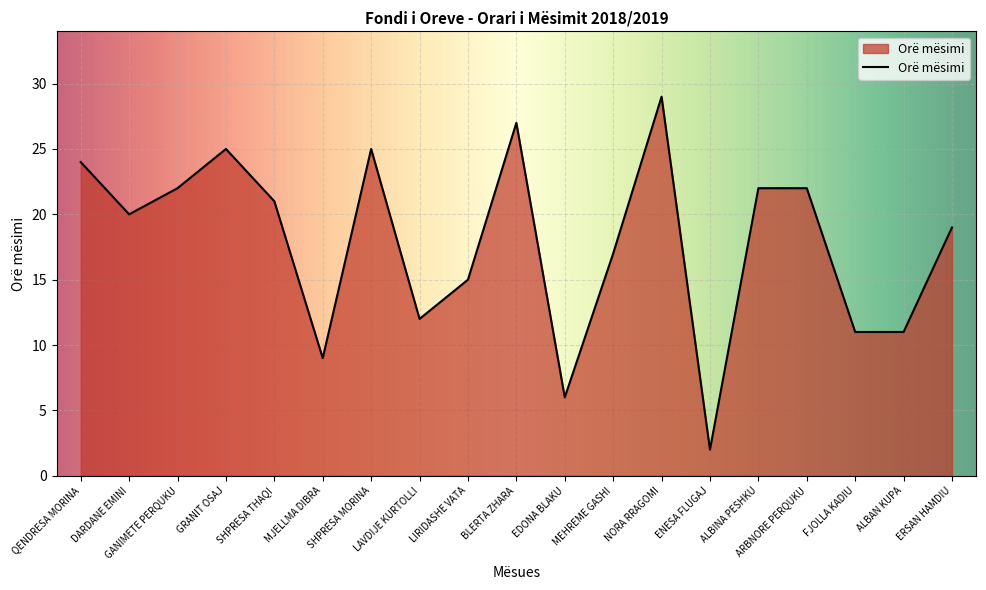

What is the difference between the values at QENDRESA MORINA and ENESA FLUGAJ?

22